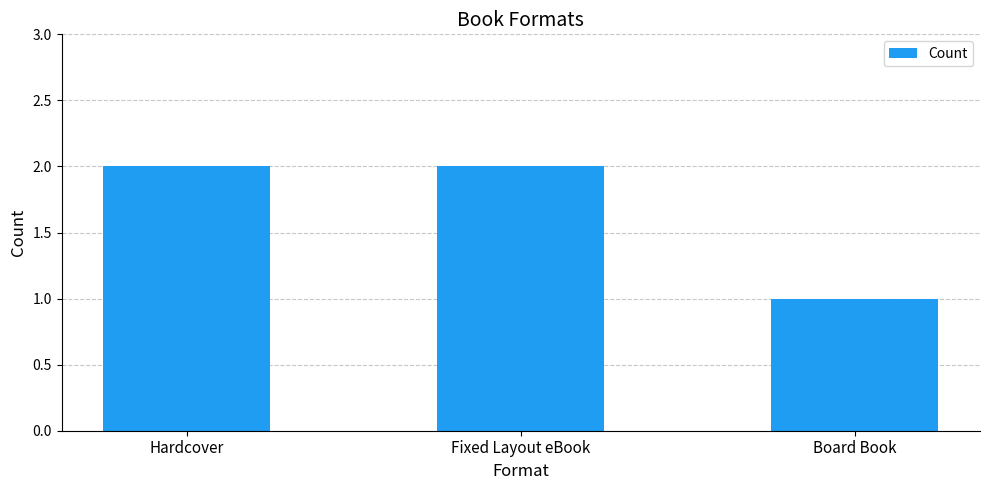

What is the label of the 2nd bar from the right?

Fixed Layout eBook